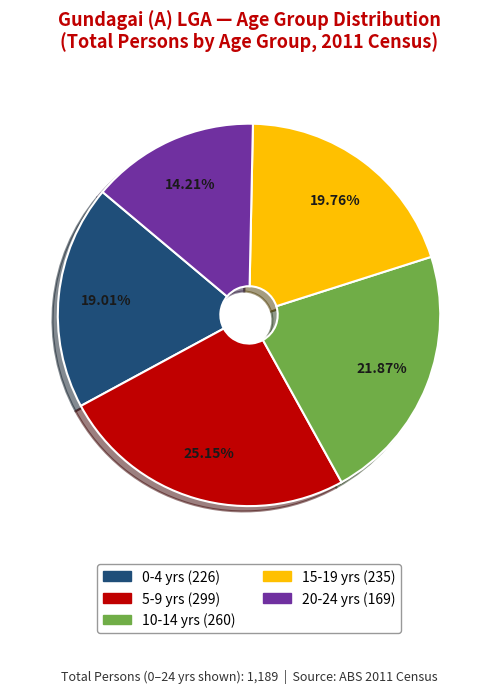

How many segments does this pie chart have?

5